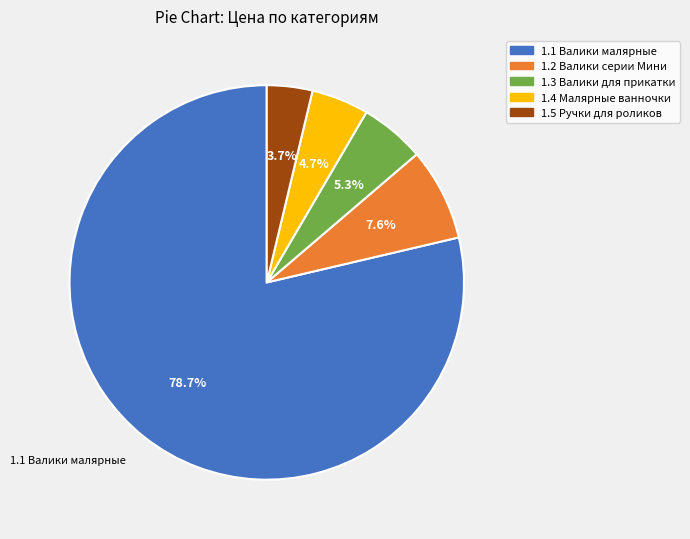

Does any single category account for the majority?

Yes